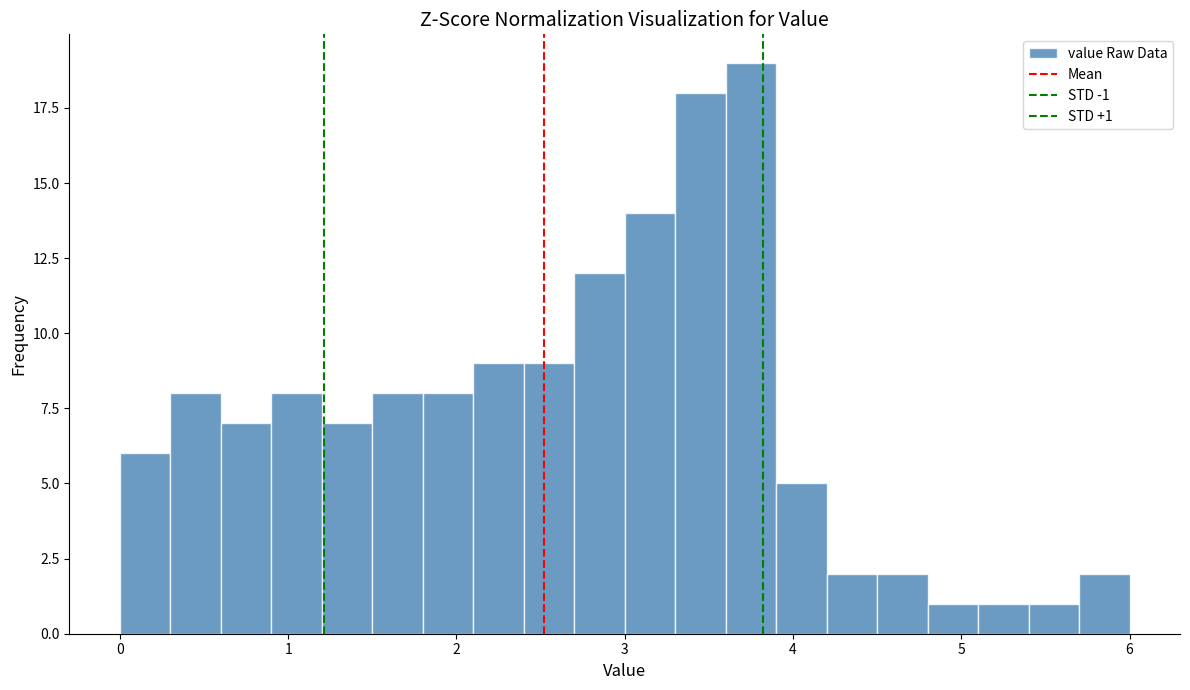

Around what value on the x-axis is the tallest bar? Give the approximate position of its centre, as read against the axis.

3.8